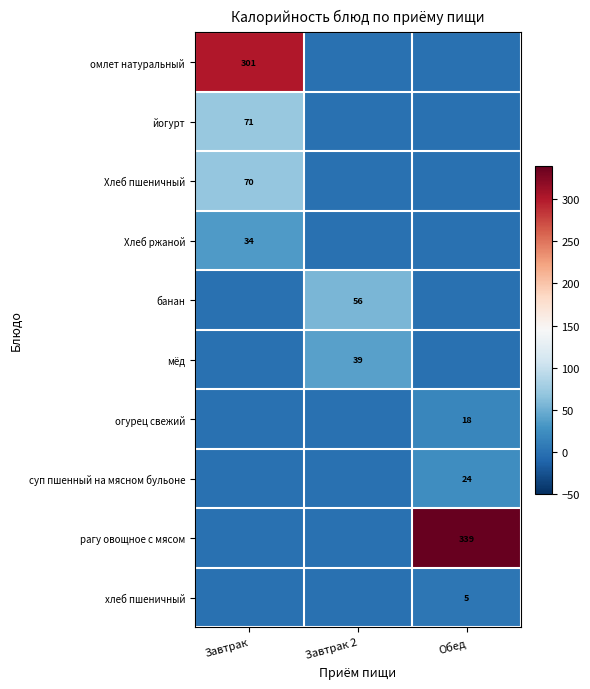

Is it true that Хлеб ржаной equals 21 at Завтрак?

False